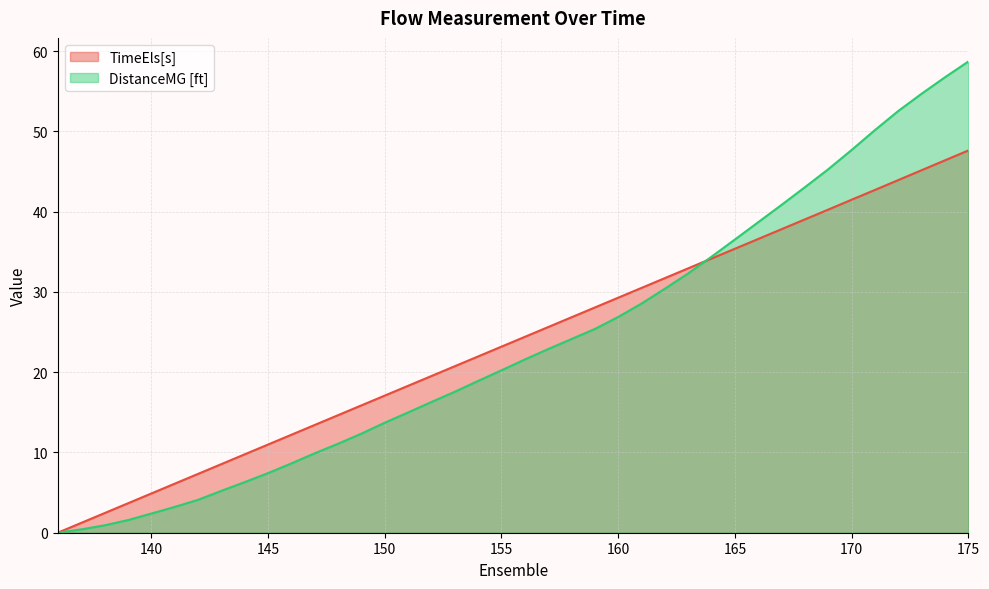

What is the spread (max minus min) of values at 156?

2.8